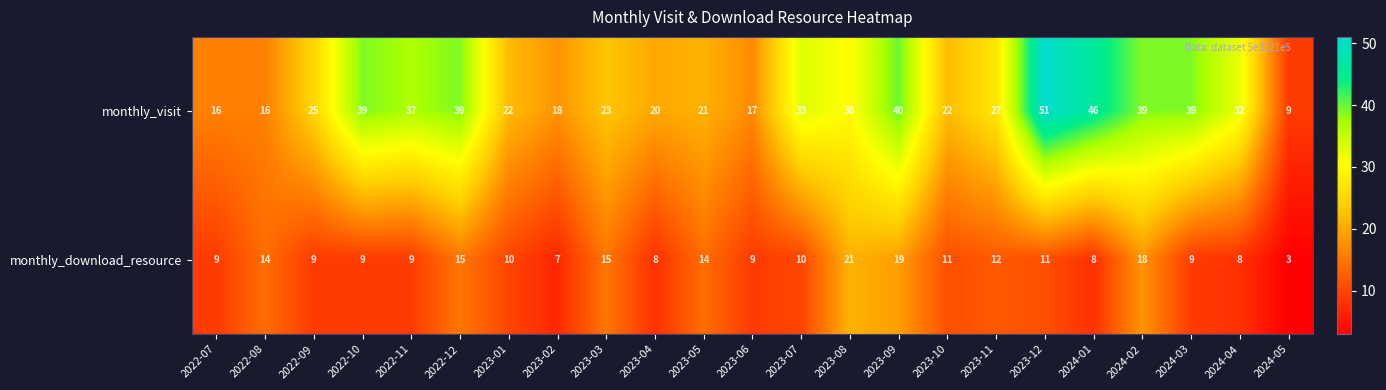

Between 2023-02 and 2023-07, which series saw the biggest shift?

monthly_visit